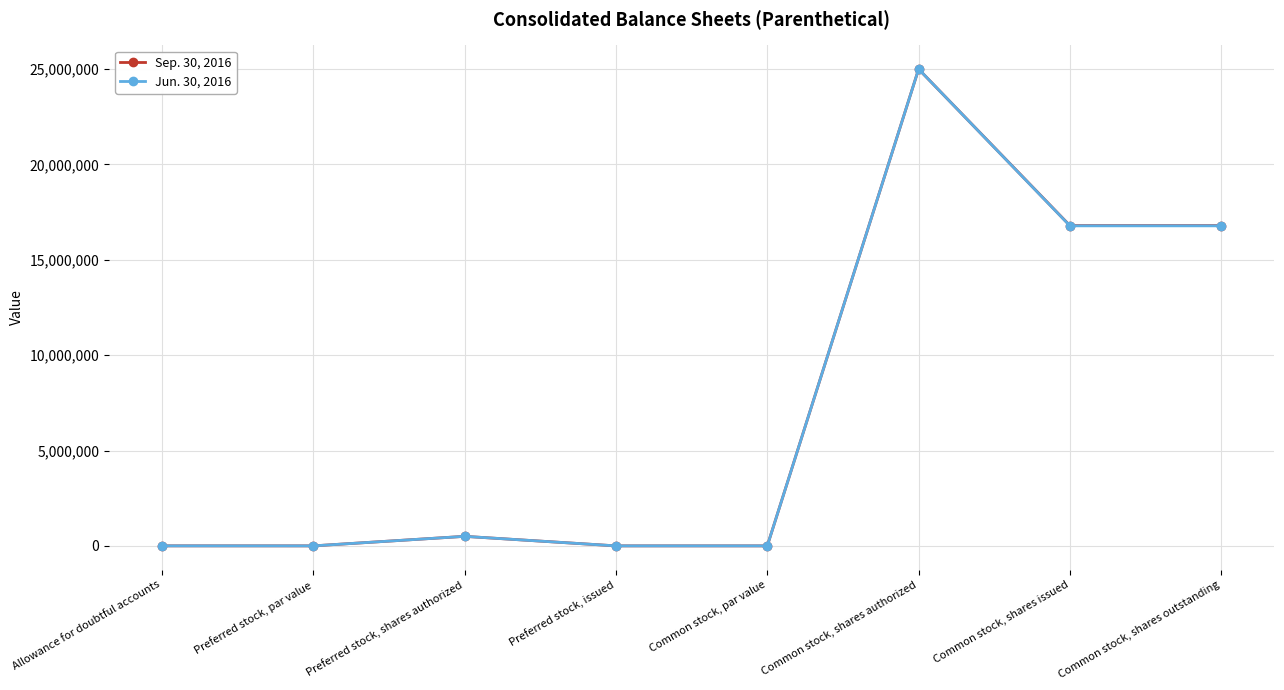

At which label does Sep. 30, 2016 reach its peak?

Common stock, shares authorized